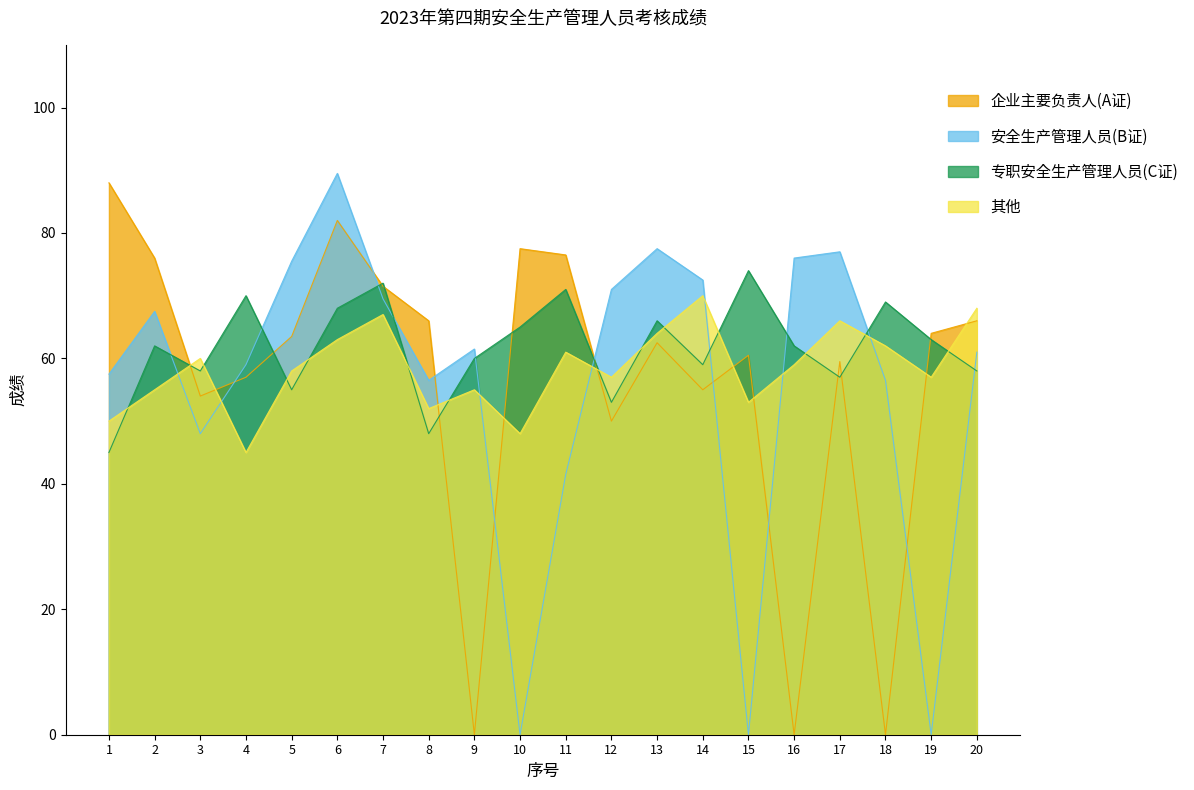

True or false: 其他 and 专职安全生产管理人员(C证) cross at least once.

True